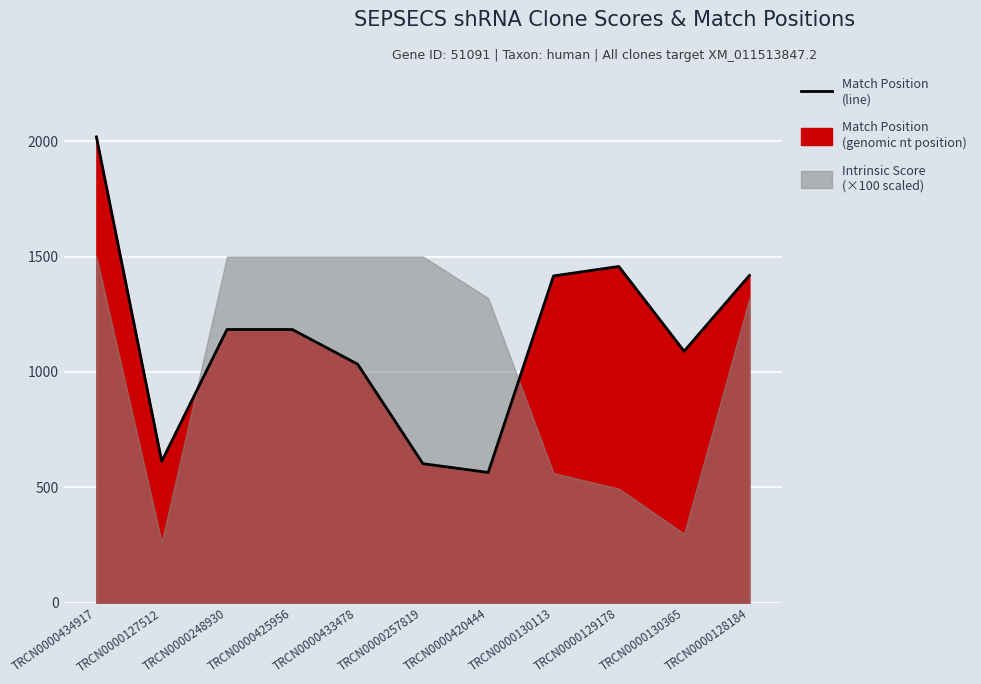

What is the approximate value at TRCN0000425956?

1184